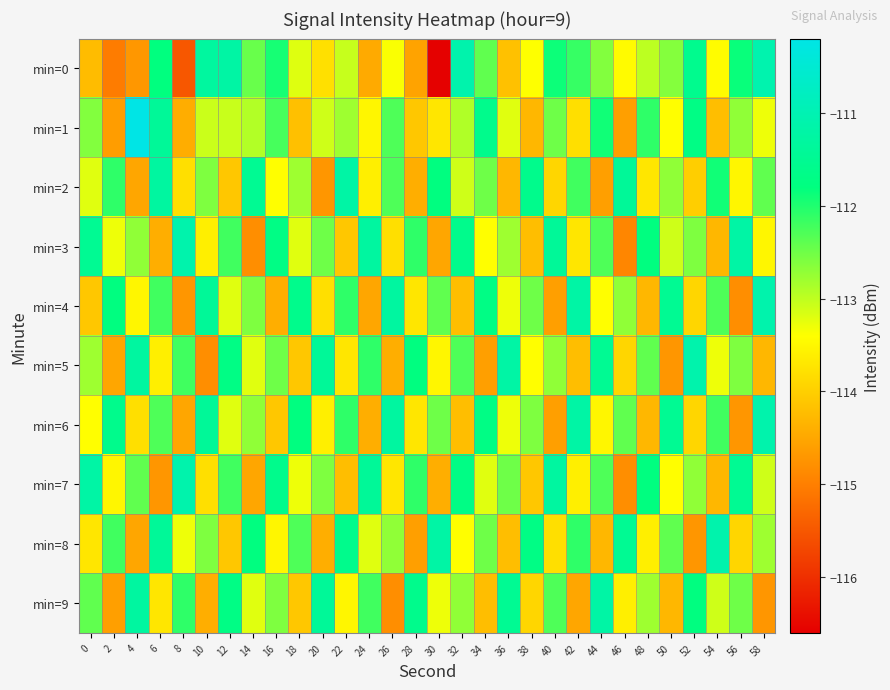

How many distinct data groups are displayed?

10